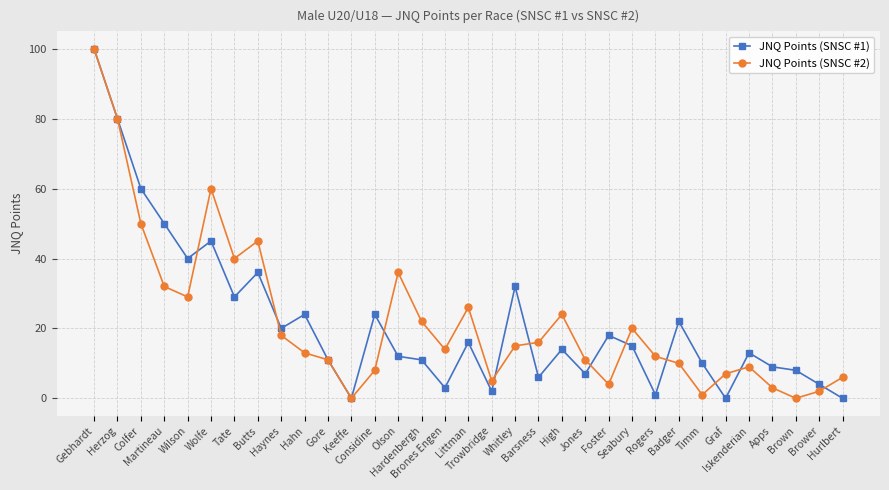

What is the label of the 31st point from the right?

Colfer